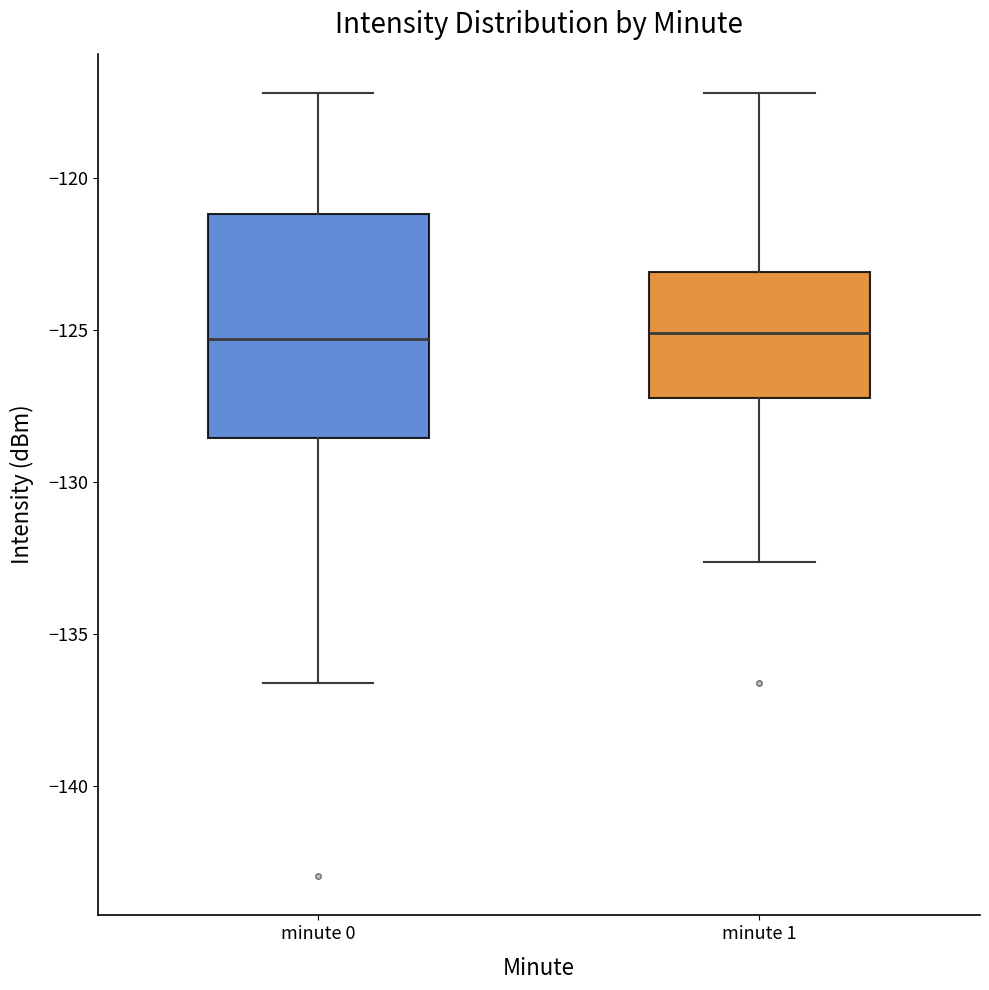

Where is the upper edge of the box for minute 0 on the y-axis? The values are not printed on the chart, so give them approximately, as read against the axis.

-121.0